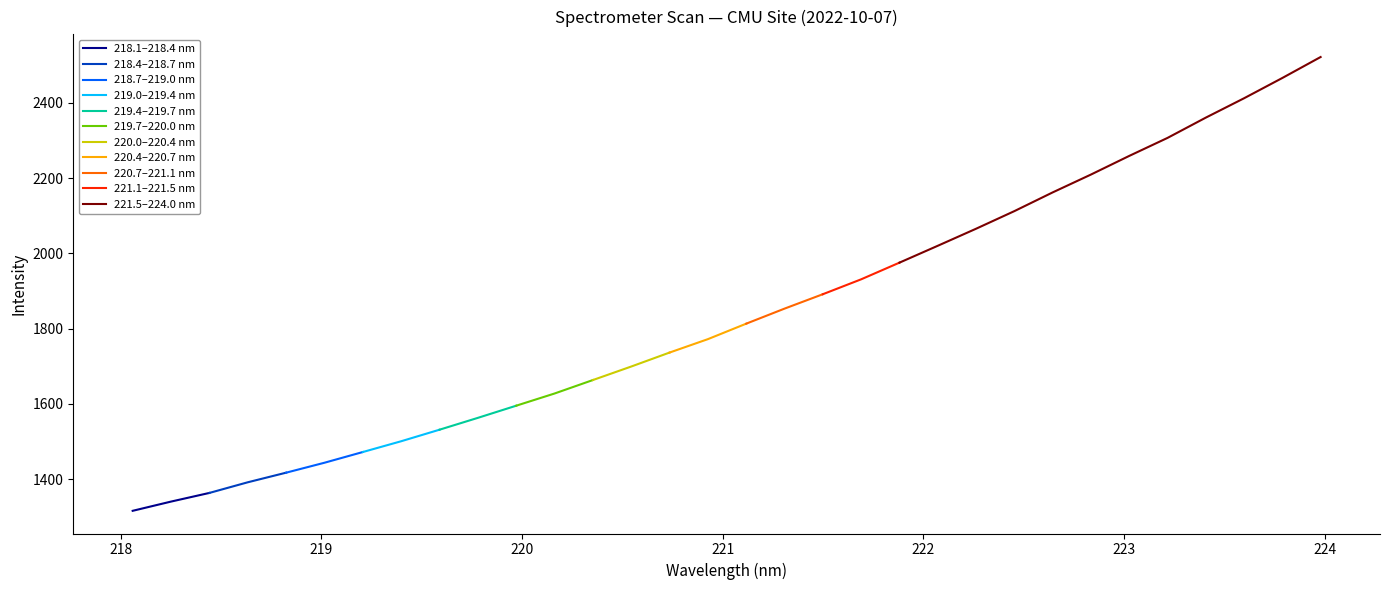

At which label does the data first exceed 1813?

221.1174